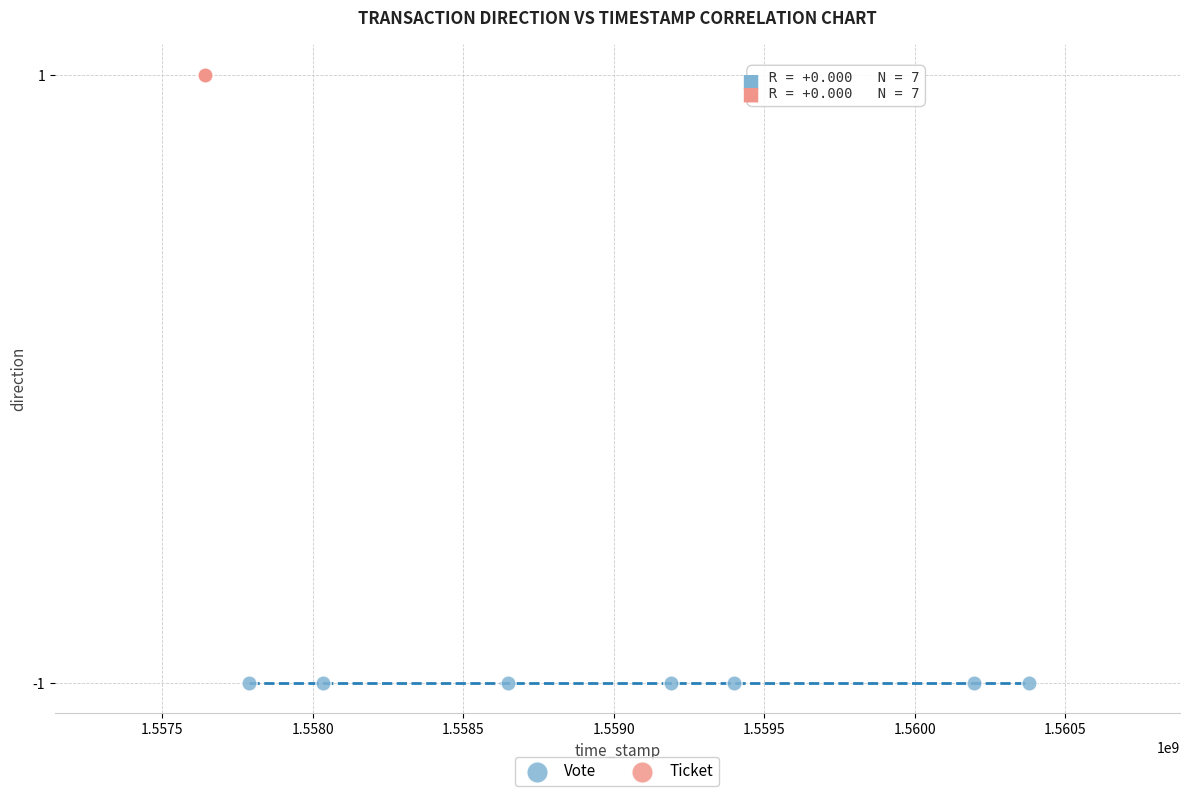

Which series contains the highest Y value?

Ticket